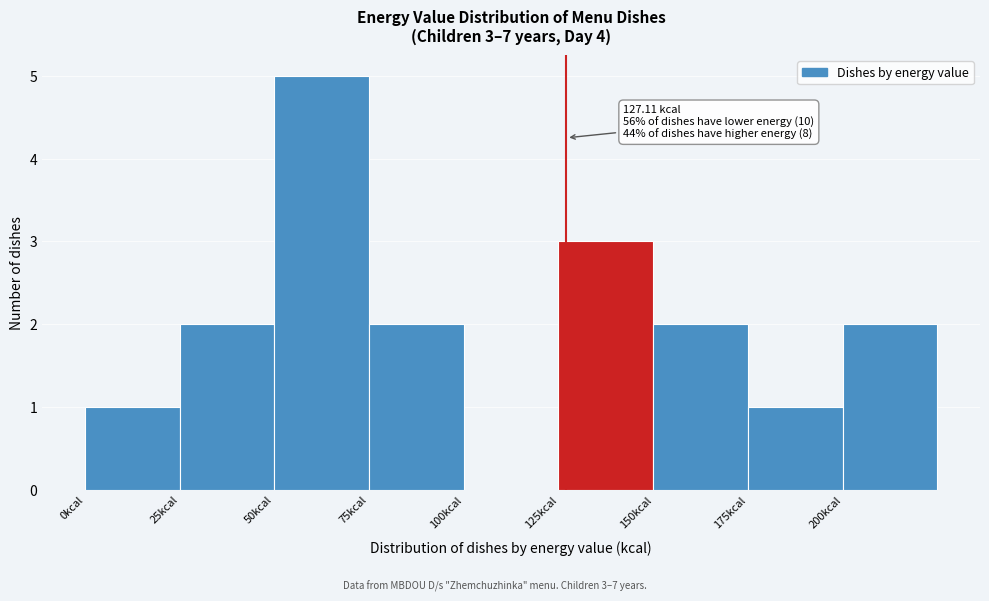

Which range on the x-axis has the tallest bar?

50 to 75